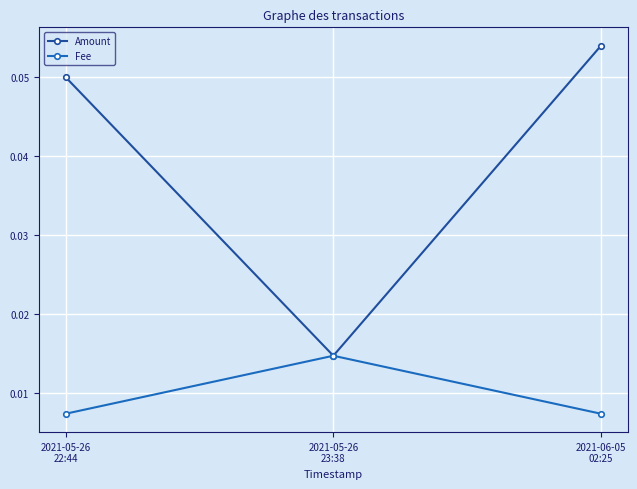

Which series has the largest range (max minus min)?

Amount